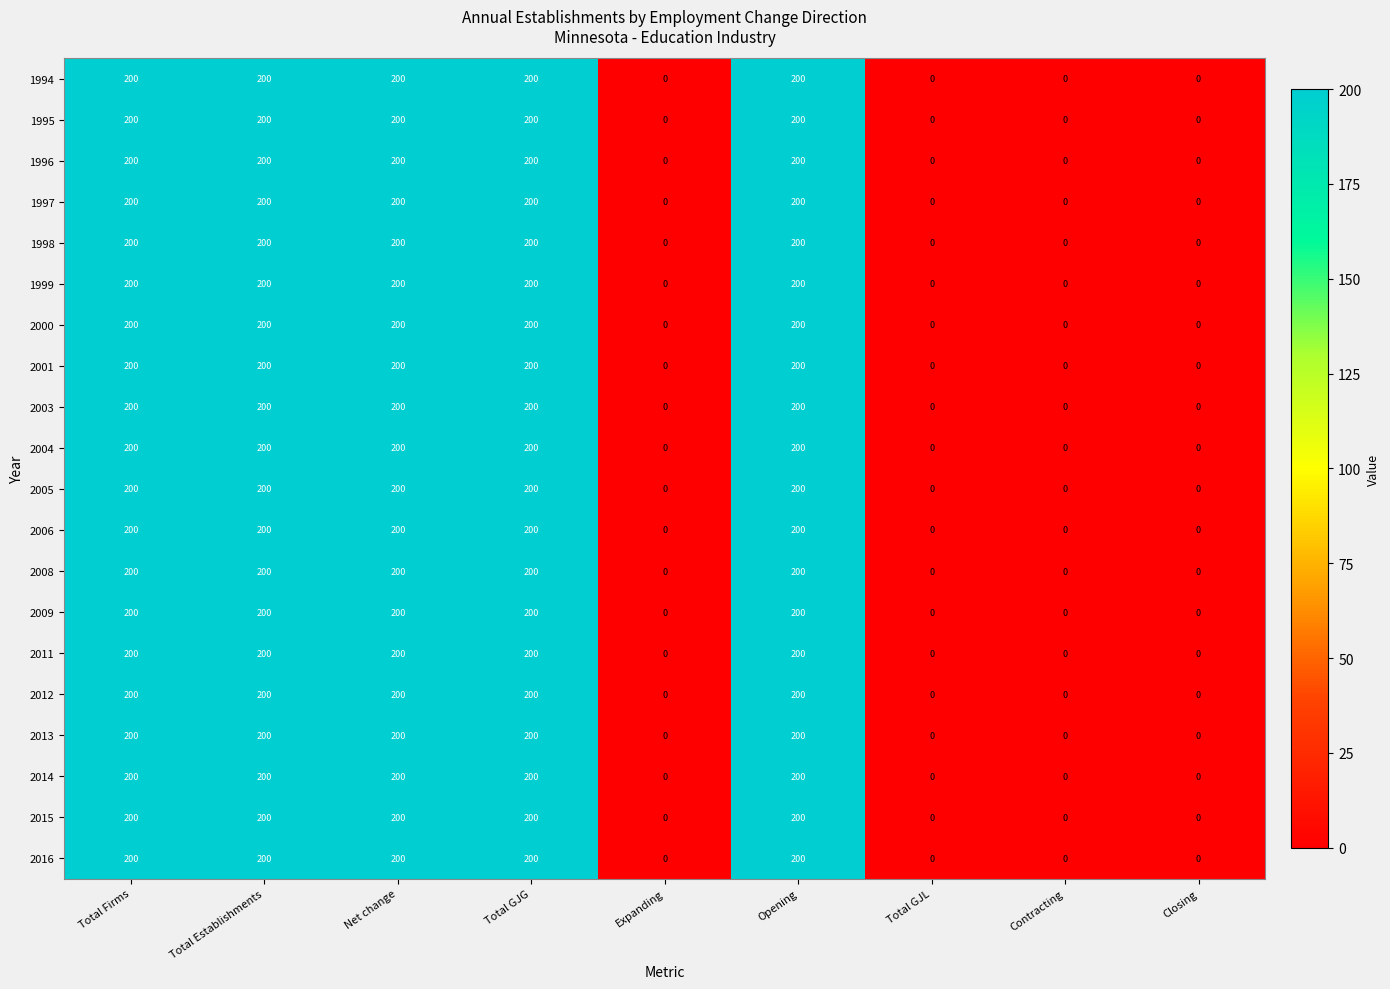

How many series are shown in this chart?

20